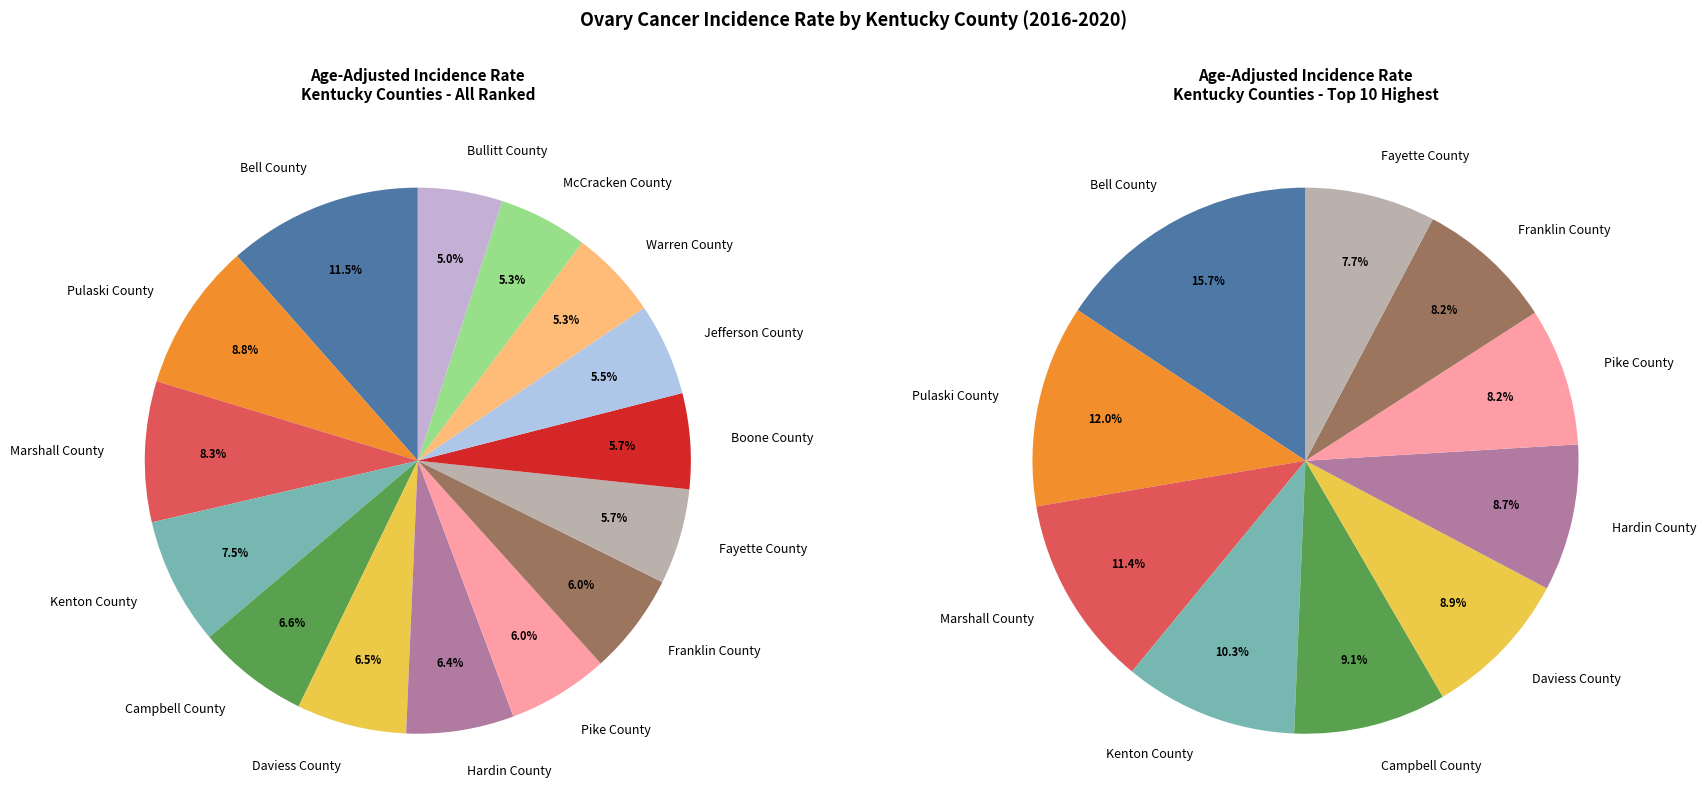

What percentage is NOT represented by Pulaski County?

91.2%